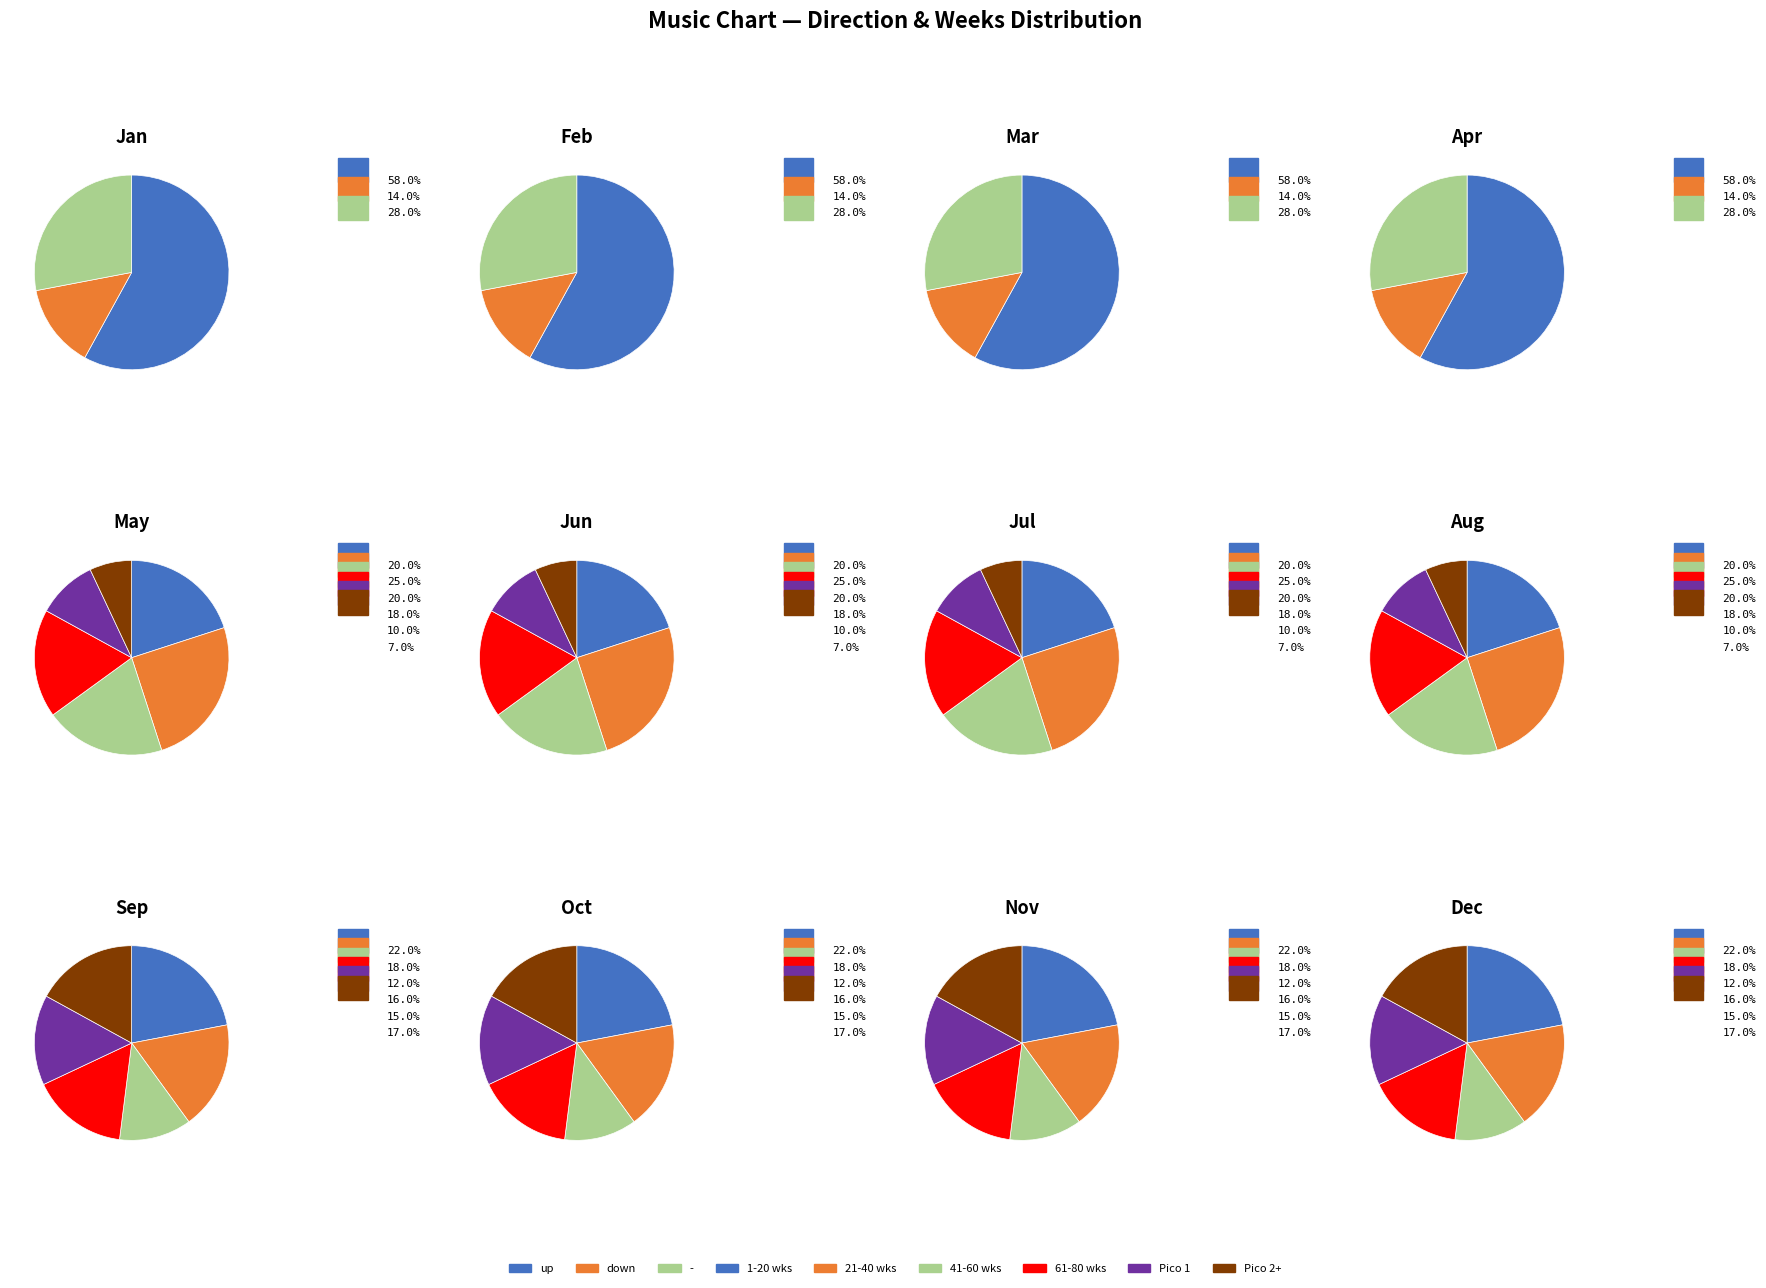

To the nearest percent, what is the difference between the largest and smallest slice percentages?

44%